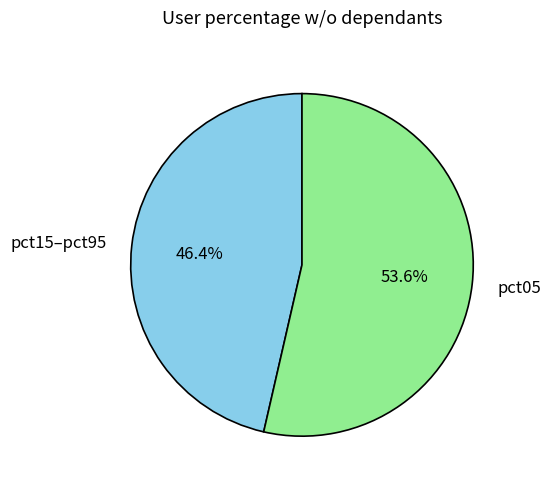

Combined, what portion of the pie is pct05 and pct15–pct95?

100.0%